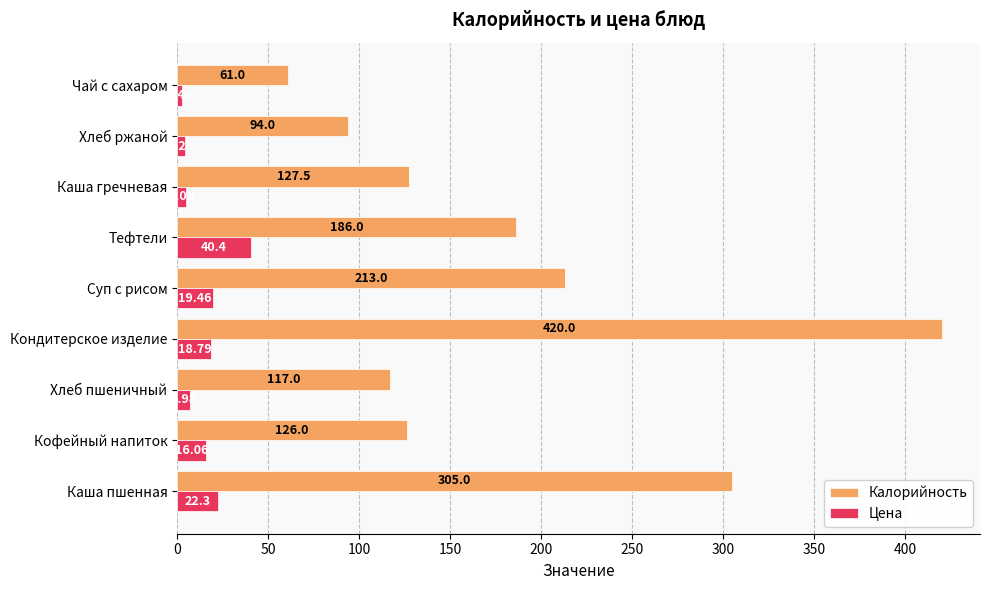

What is the difference between the maximum and second lowest values in the Калорийность series?

326.0